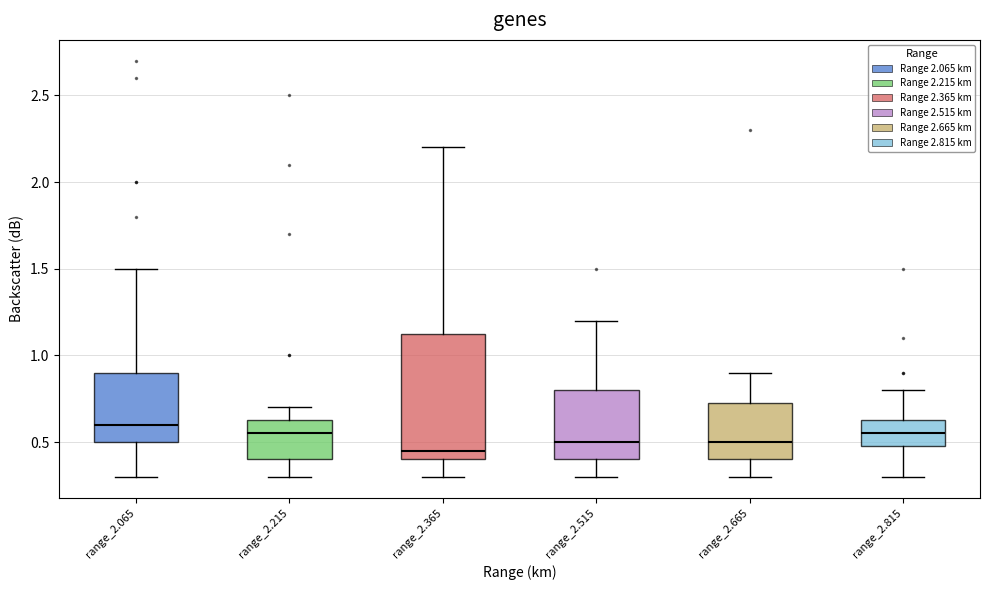

Where does the upper whisker of the box for range_2.665 end on the y-axis? The values are not printed on the chart, so give them approximately, as read against the axis.

0.90